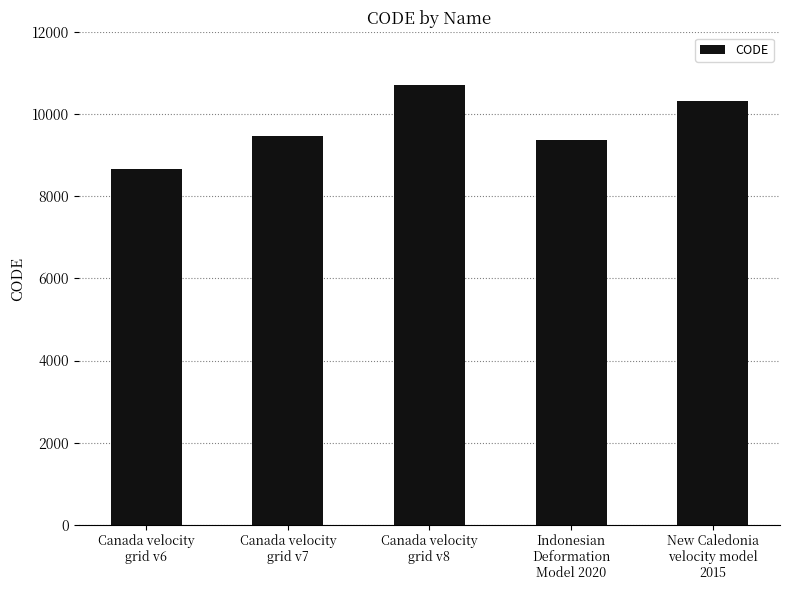

What is the difference between the values at Canada velocity
grid v6 and Canada velocity
grid v8?

2031